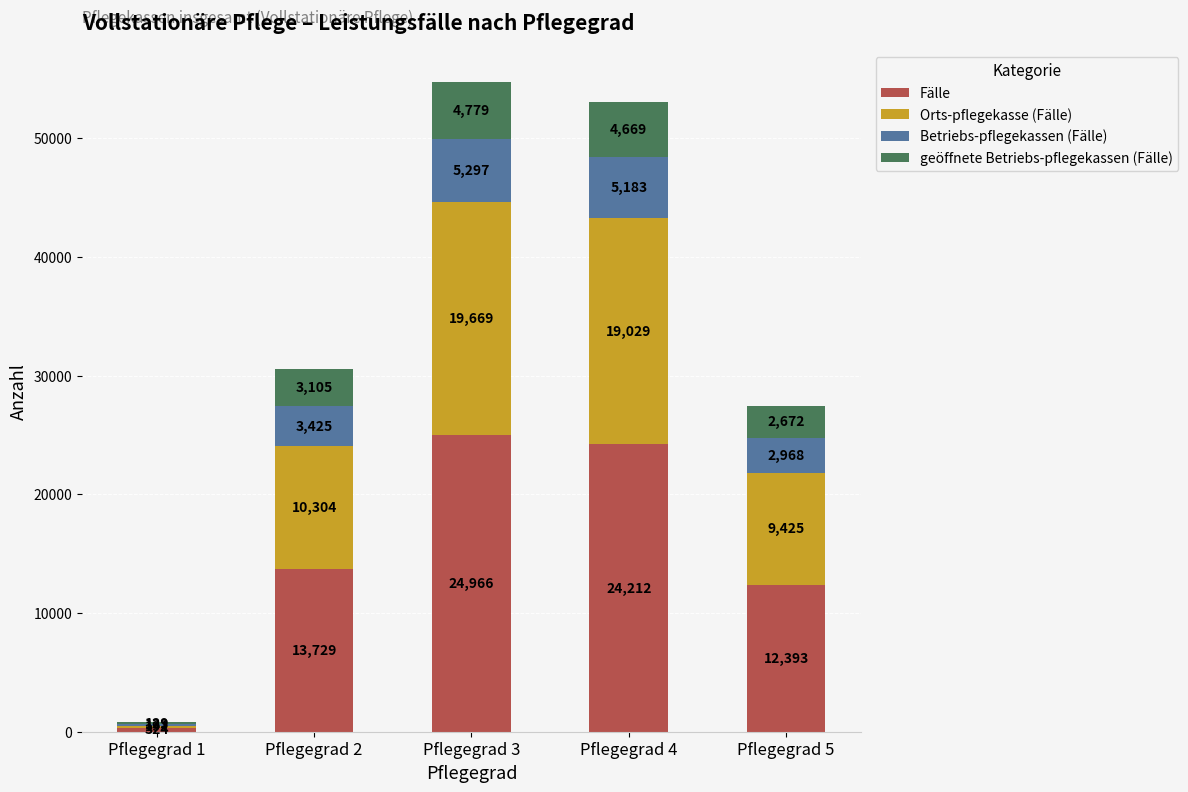

How many data points does each series have?

5